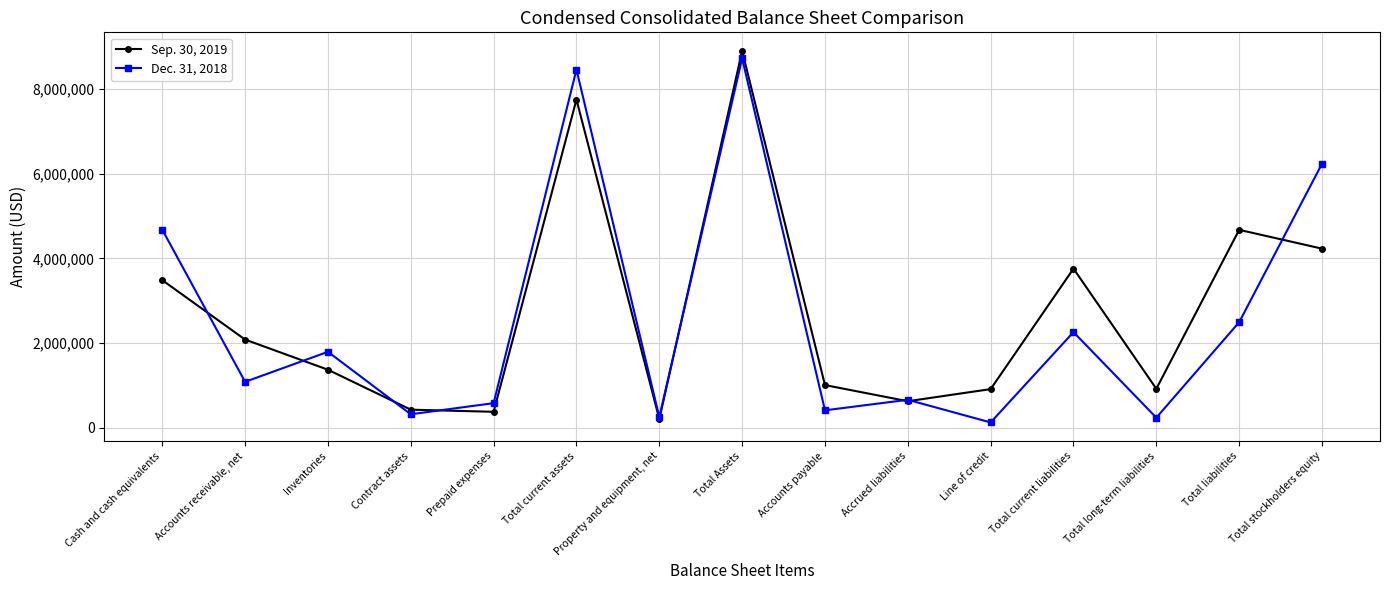

List the series in order of their peak value, highest first.

Sep. 30, 2019, Dec. 31, 2018